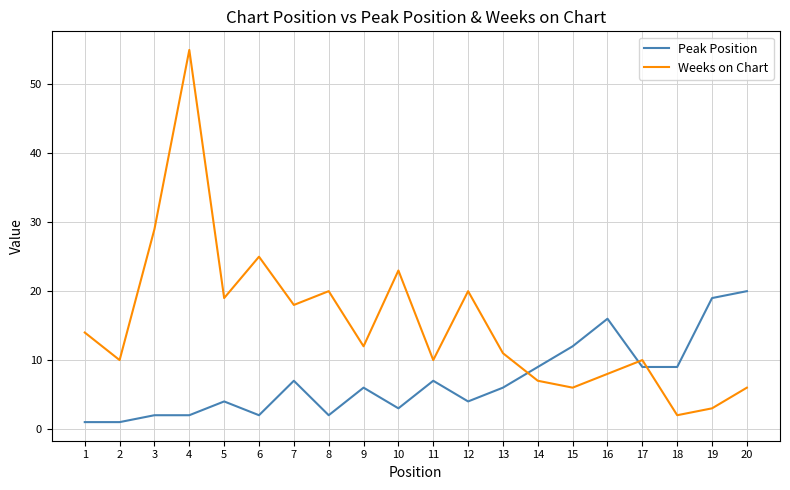

What is the spread (max minus min) of values at 6?

23